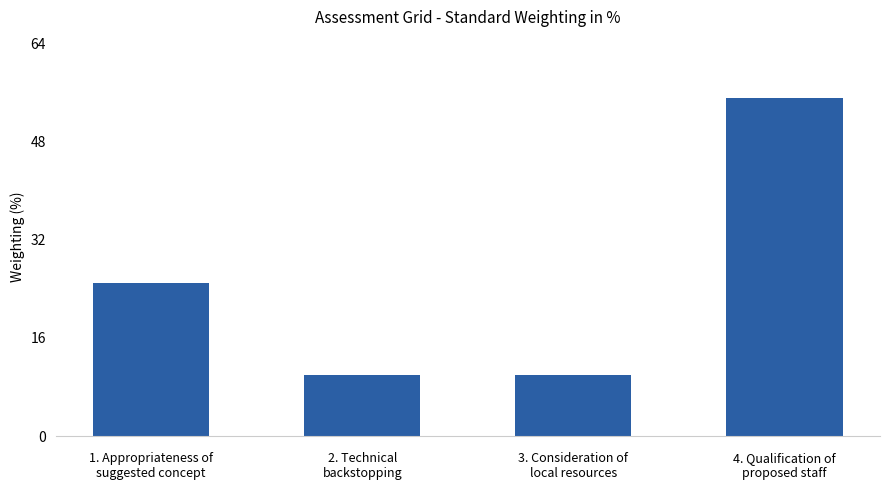

The value at 1. Appropriateness of
suggested concept is 16. True or false?

False